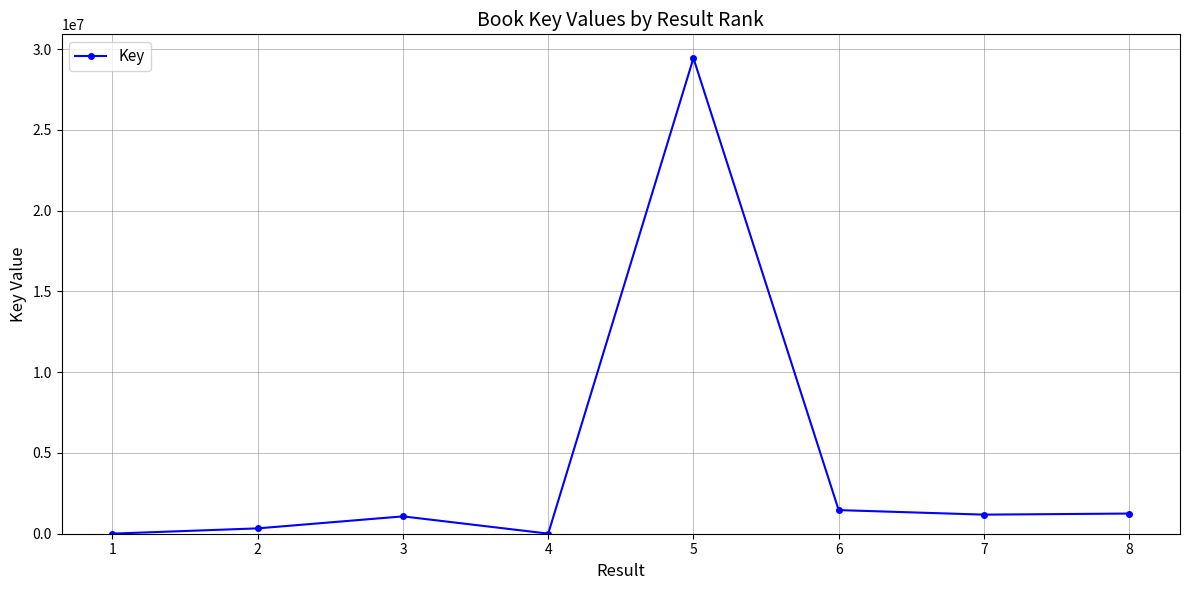

What is the sum of all values?

34749516